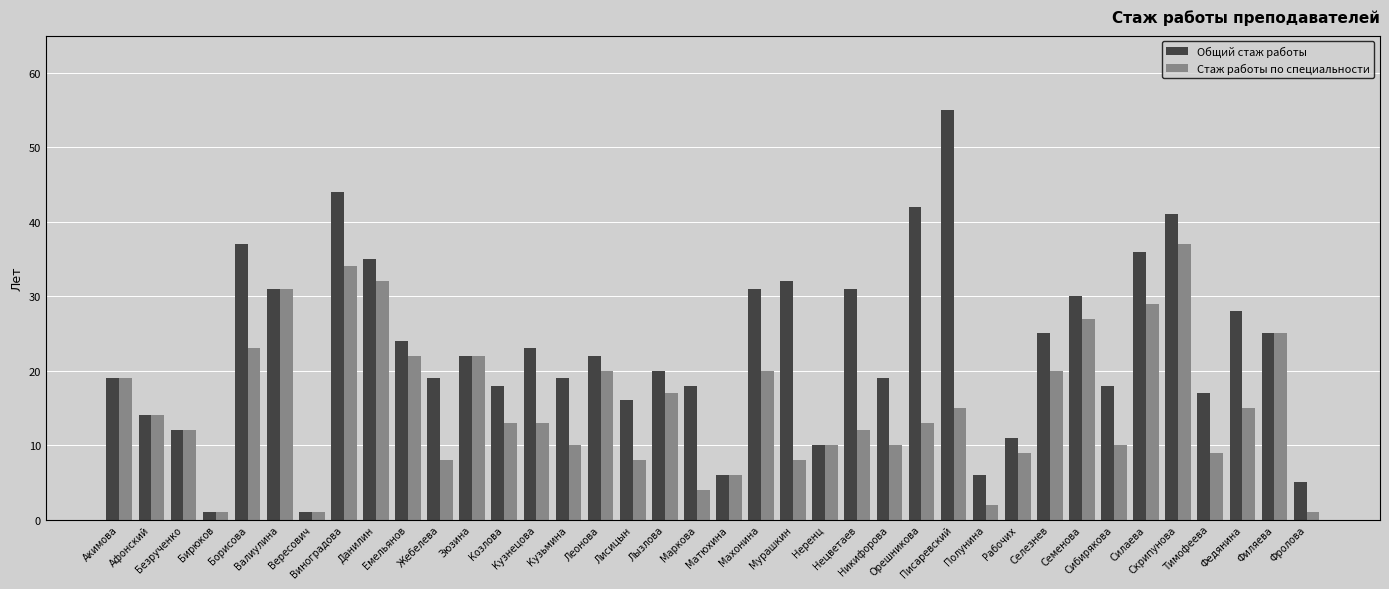

Reading right to left, list all the values displayed in this chart.

Общий стаж работы: 5	25	28	17	41	36	18	30	25	11	6	55	42	19	31	10	32	31	6	18	20	16	22	19	23	18	22	19	24	35	44	1	31	37	1	12	14	19
Стаж работы по специальности: 1	25	15	9	37	29	10	27	20	9	2	15	13	10	12	10	8	20	6	4	17	8	20	10	13	13	22	8	22	32	34	1	31	23	1	12	14	19